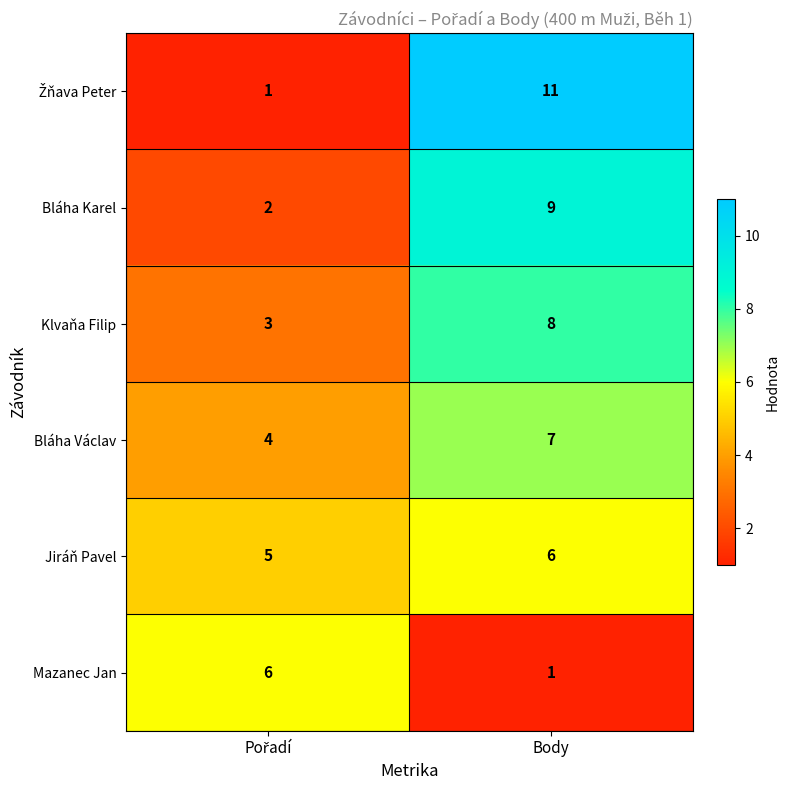

What is the difference between the maximum and minimum values in the Bláha Václav series?

3